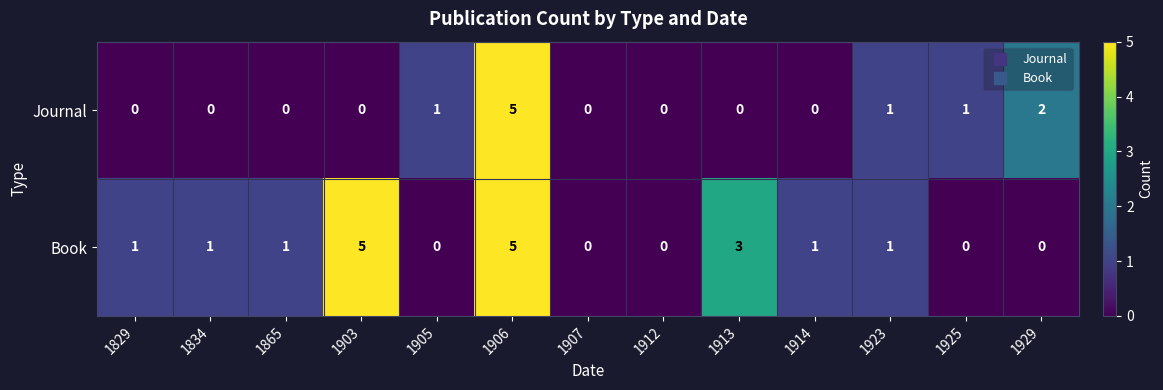

Is it true that Journal equals -3 at 1912?

False